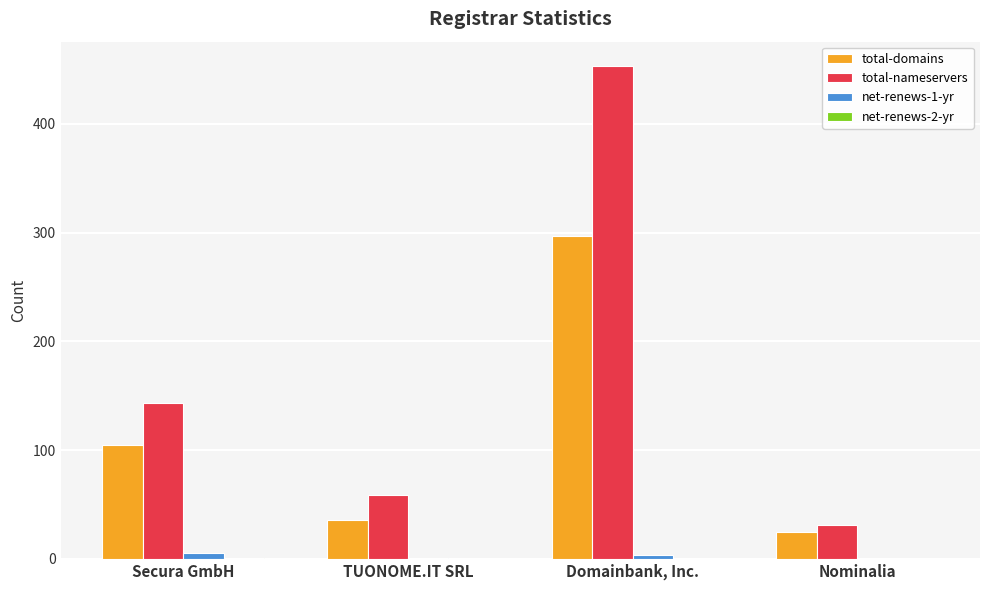

The value of total-domains at TUONOME.IT SRL is 54. True or false?

False